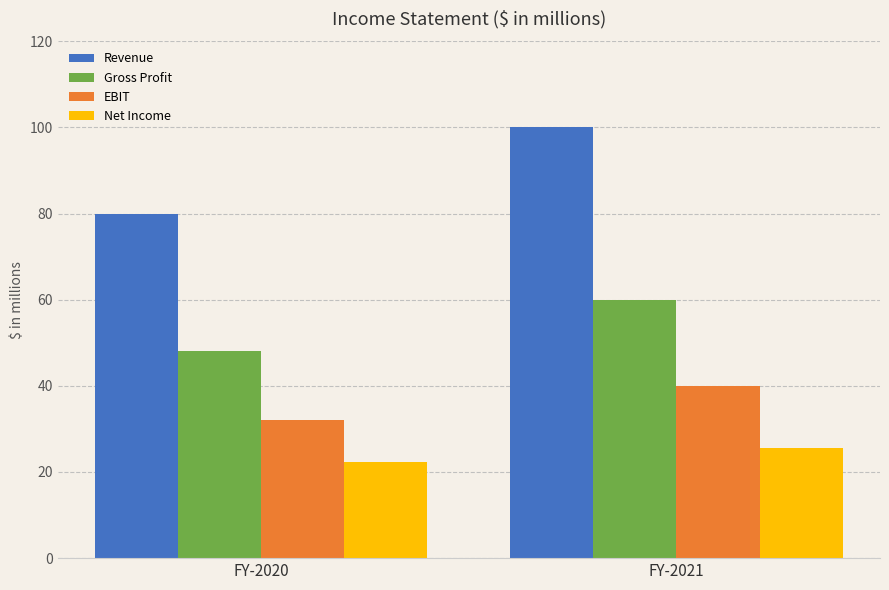

What is the difference between the highest and lowest values at FY-2021?

74.4